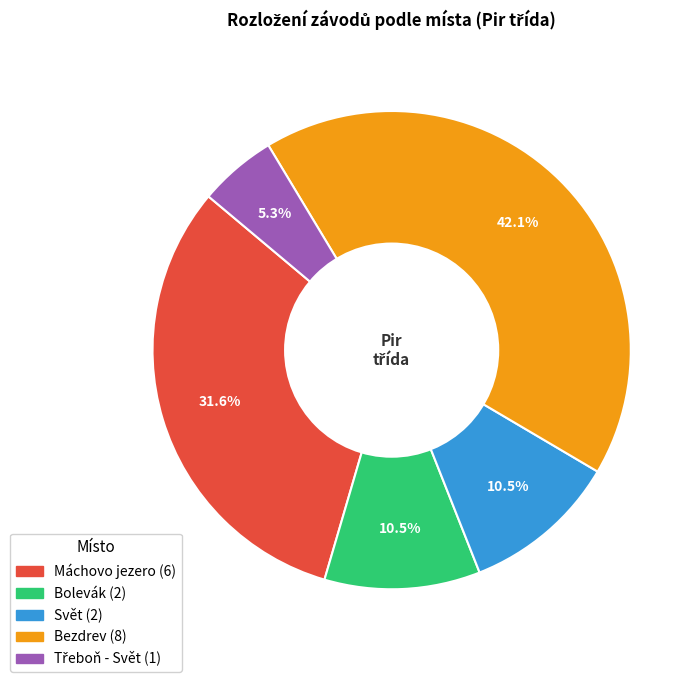

How many segments does this pie chart have?

5